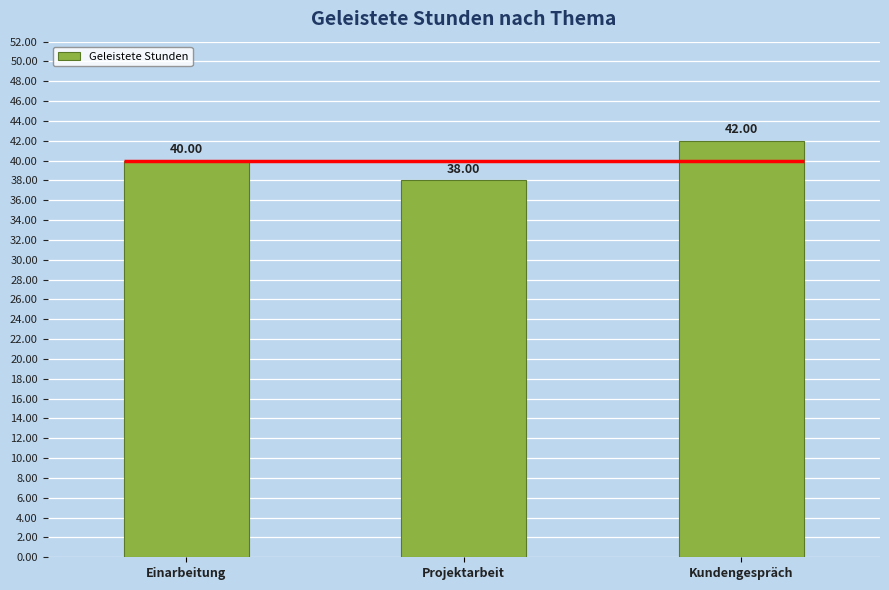

What is the label of the 1st bar from the right?

Kundengespräch